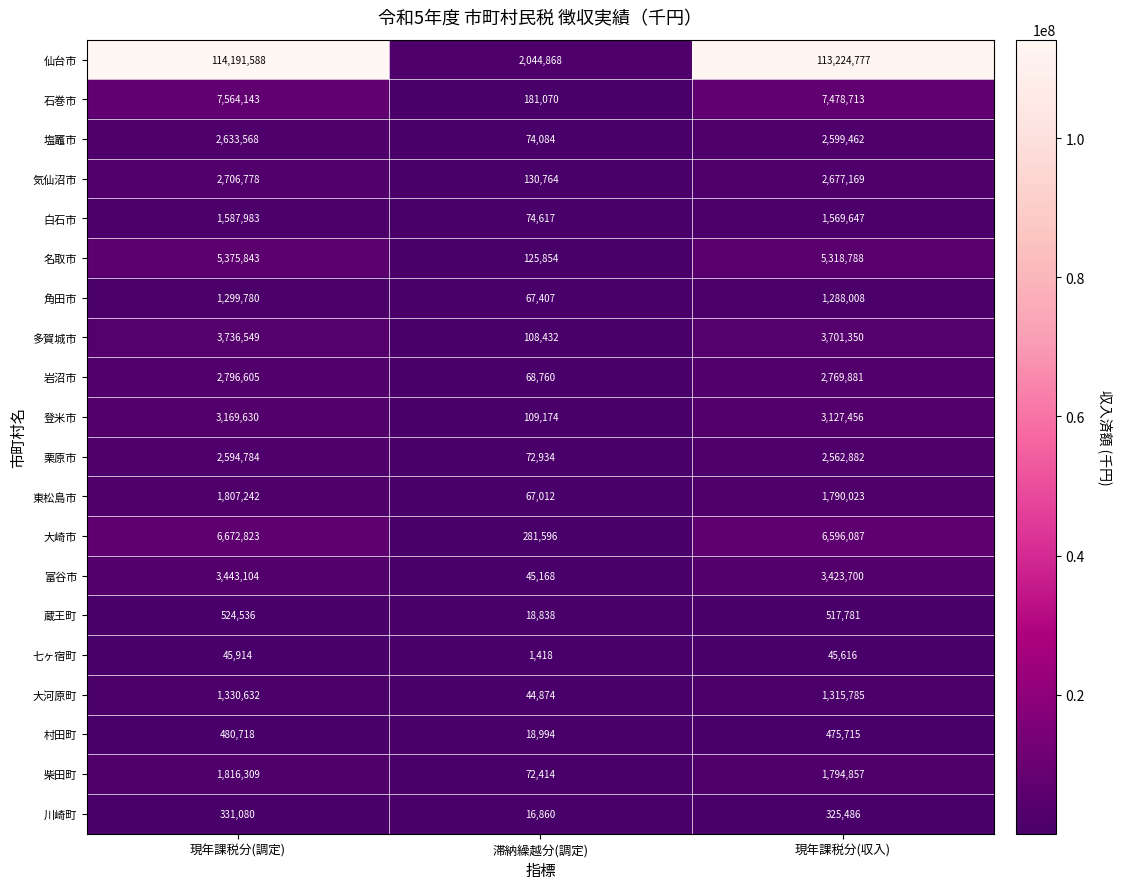

What is the lowest value of the 登米市 series?

109174